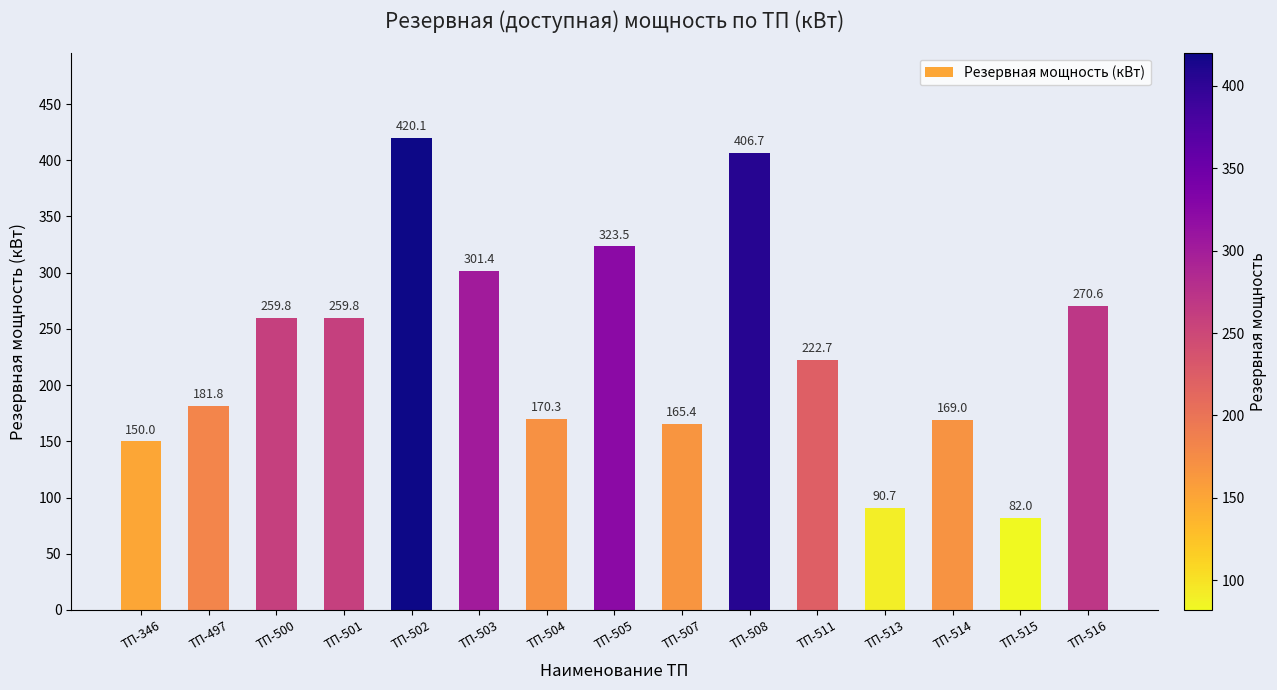

What is the greatest value displayed?

420.1